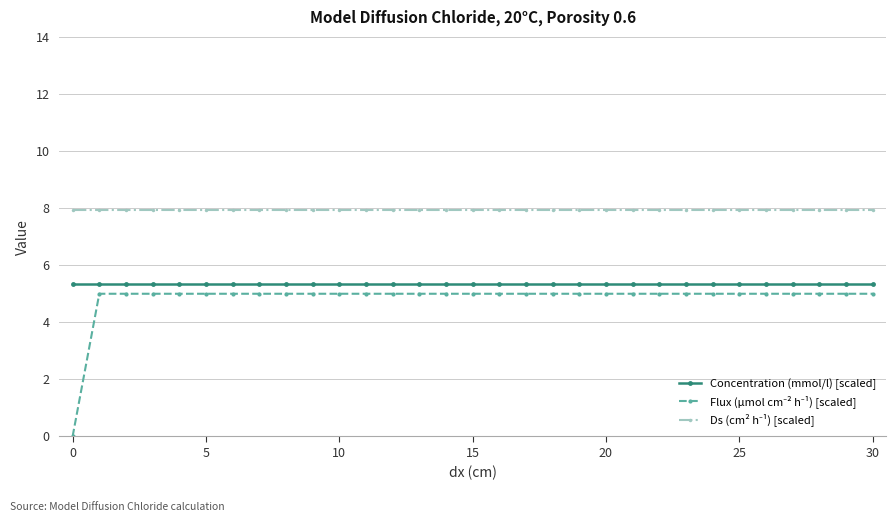

What is the value of the Concentration (mmol/l) [scaled] point at the 24th from the left?

5.4